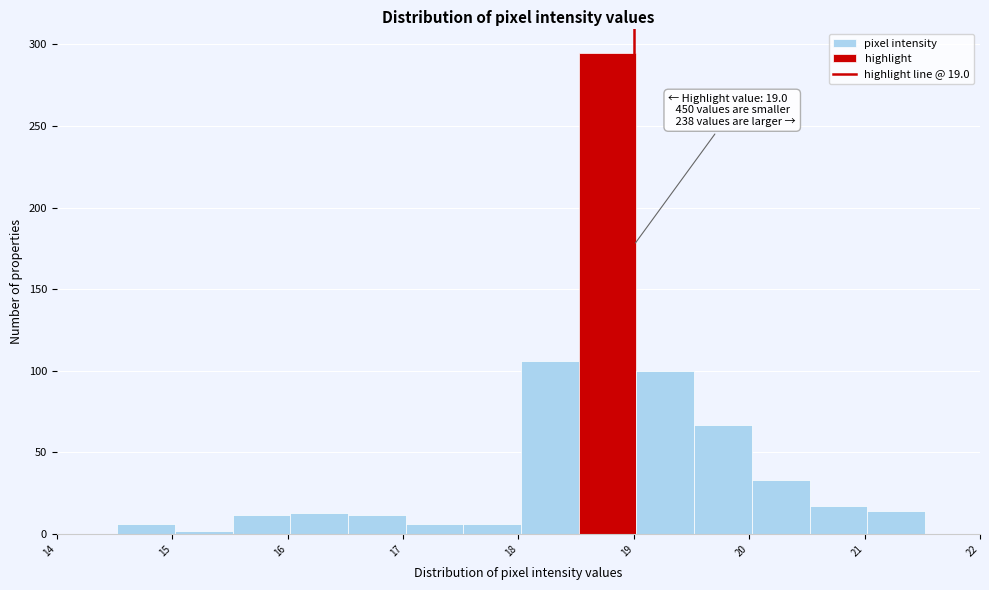

Over which range of the x-axis is the bar tallest?

18.5 to 19.0